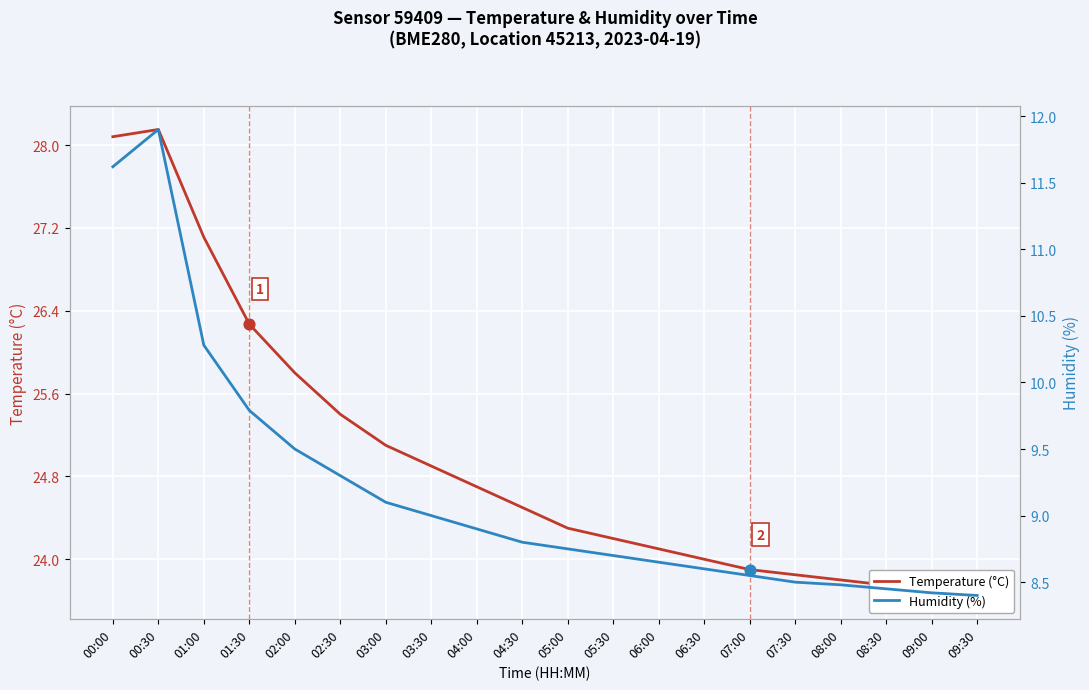

Which series has the widest spread of Y values?

Temperature (°C)